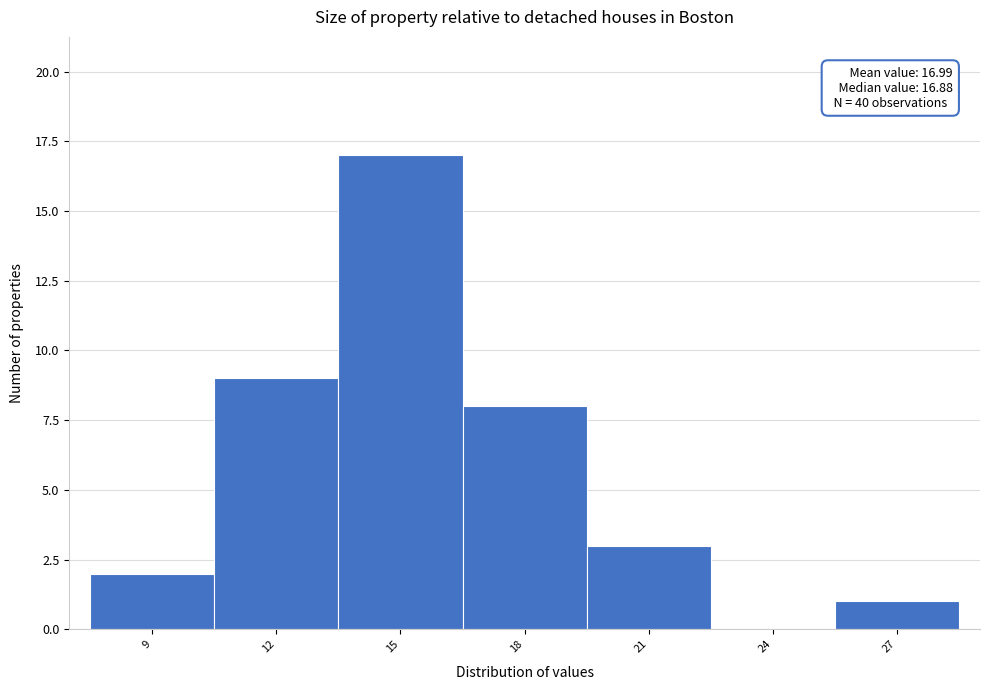

Reading left to right, what are all the values shown in this chart?

9=2	12=9	15=17	18=8	21=3	24=0	27=1